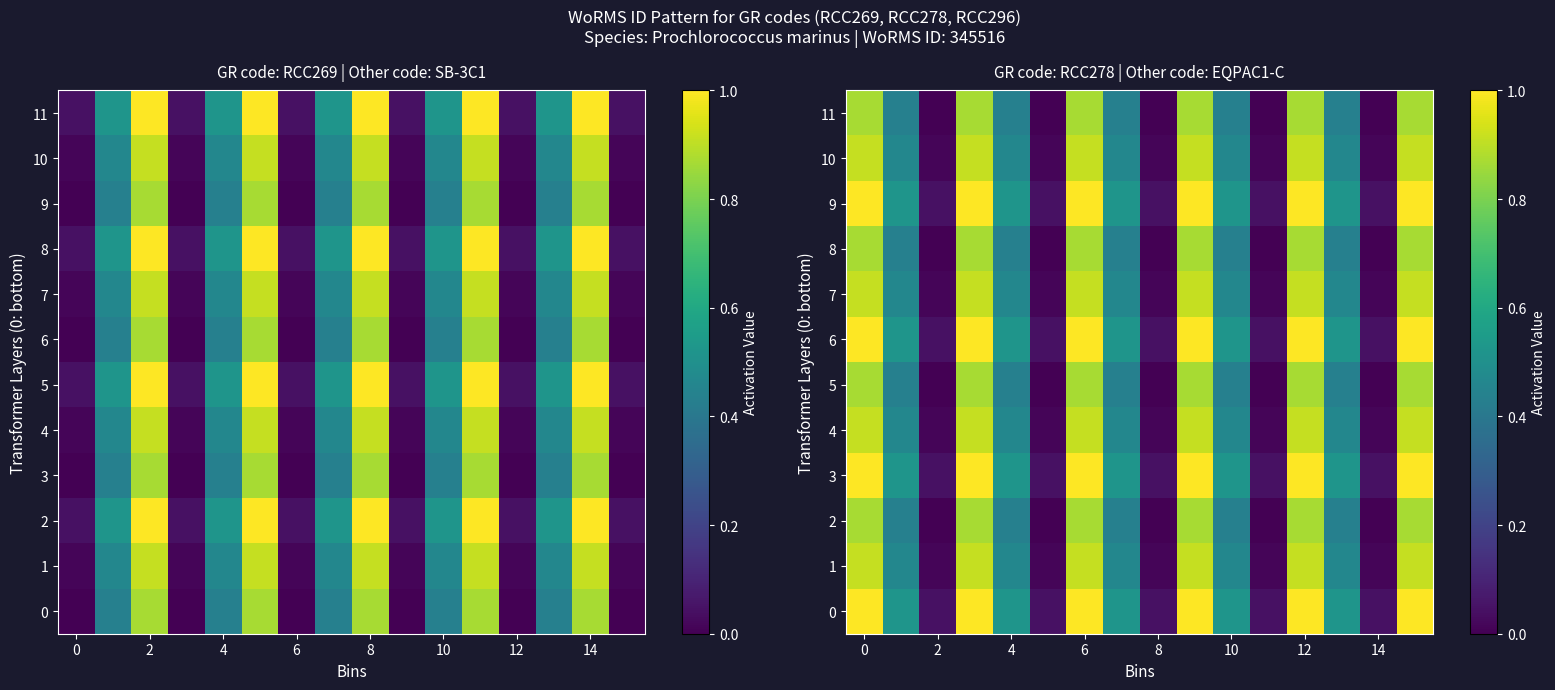

What is the sum of all 8 values?

7.4